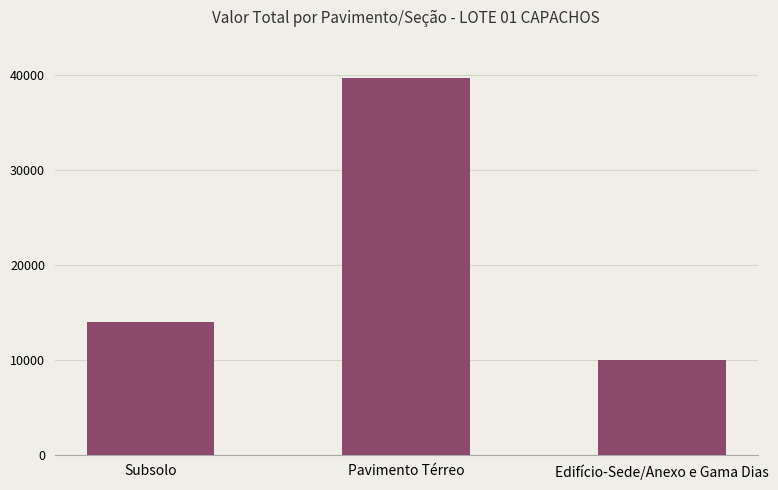

List the labels in order of value, smallest first.

Edifício-Sede/Anexo e Gama Dias, Subsolo, Pavimento Térreo